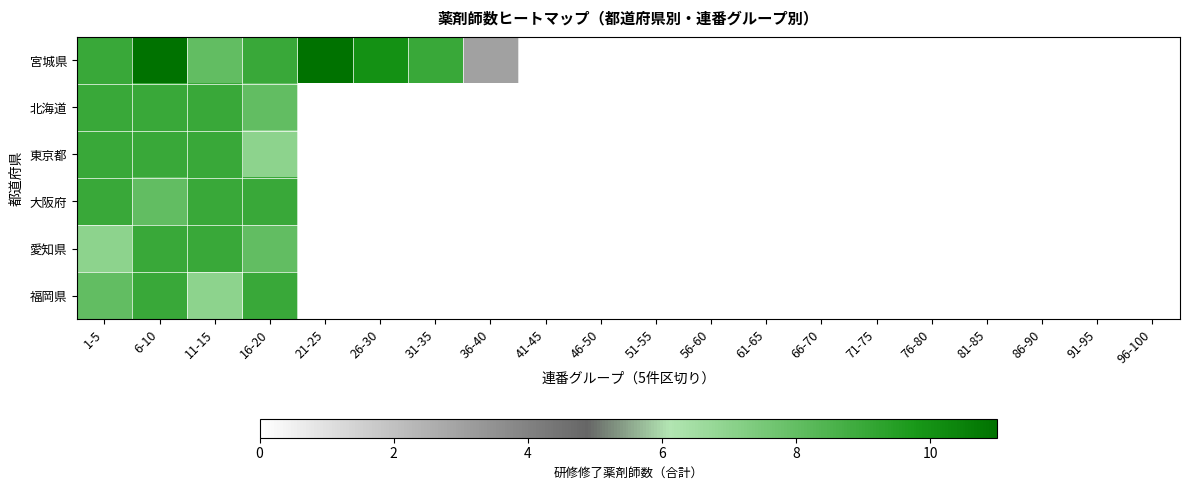

Which has a higher value, 41-45 or 81-85?

41-45